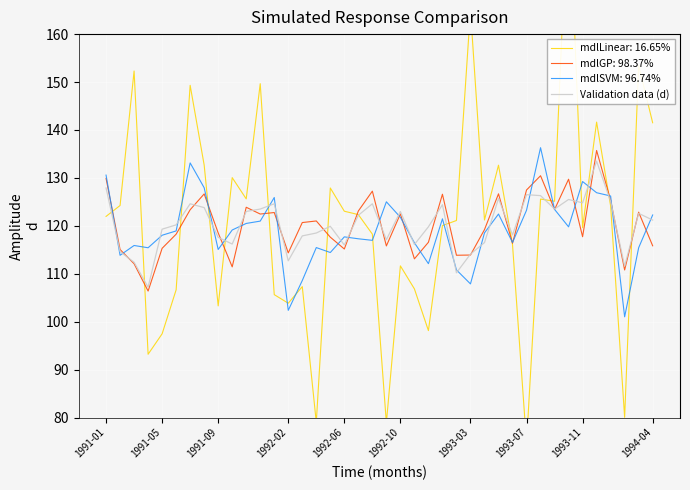

Where is the data nearest to the value 120?

16